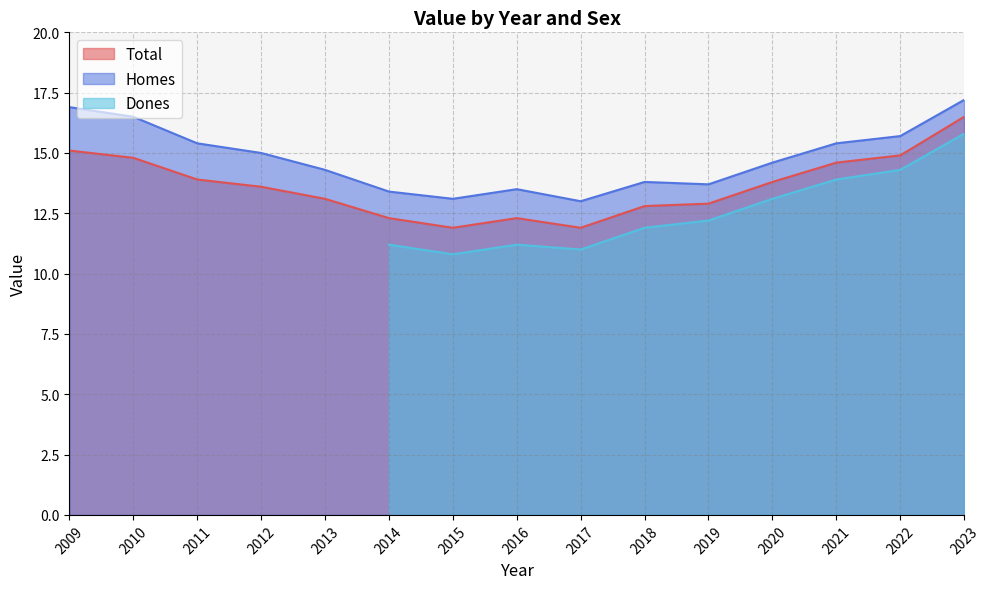

The Homes series shows 21.6 at 2021. True or false?

False